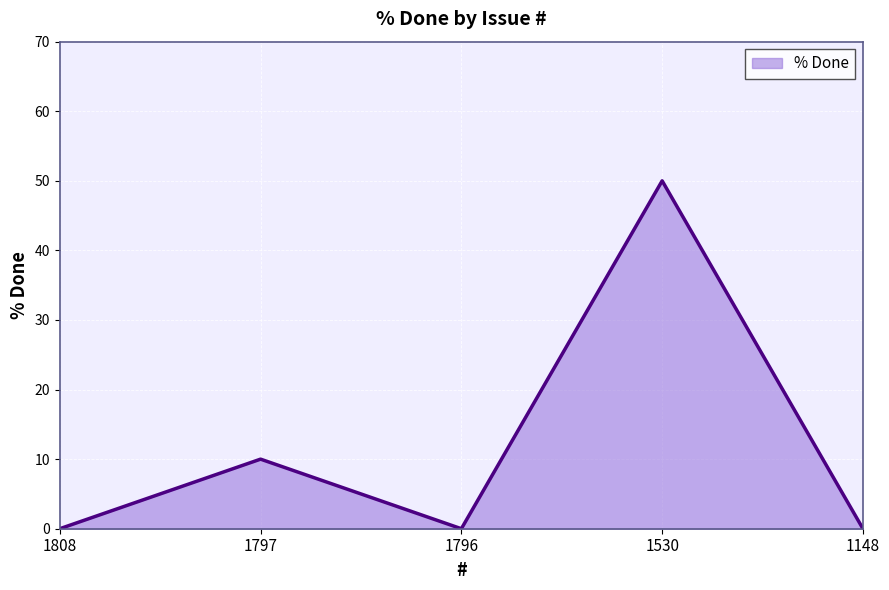

At which category does the data reach its first local valley?

1796